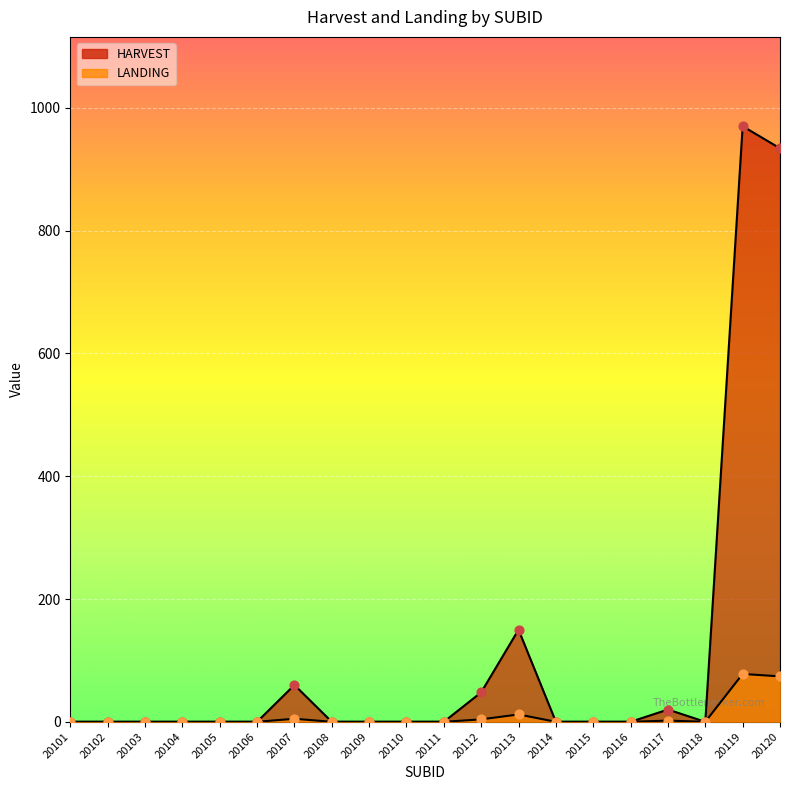

Is the value of HARVEST at 20120 greater than the value of LANDING at 20112?

Yes